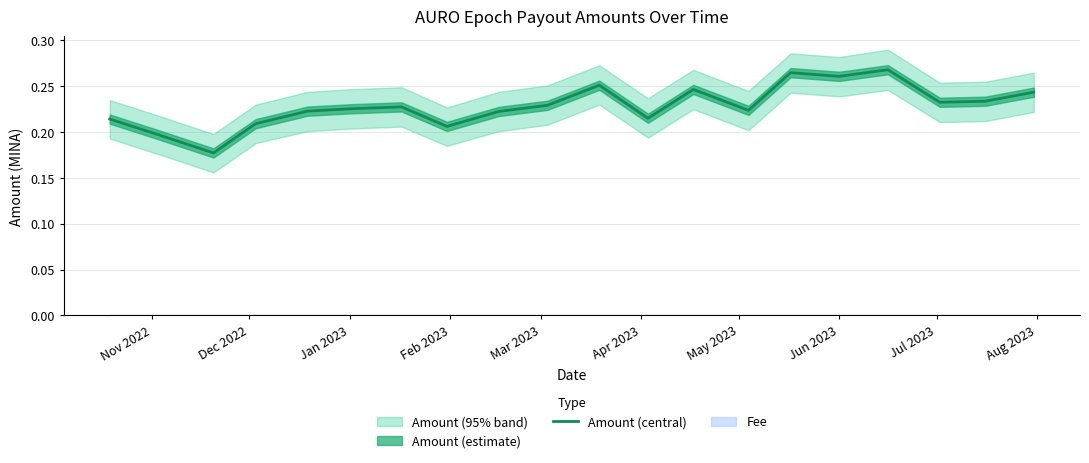

Reading left to right, what are all the values shown in this chart?

0.2	0.2	0.2	0.2	0.2	0.2	0.2	0.2	0.2	0.2	0.3	0.2	0.2	0.2	0.3	0.3	0.3	0.2	0.2	0.2